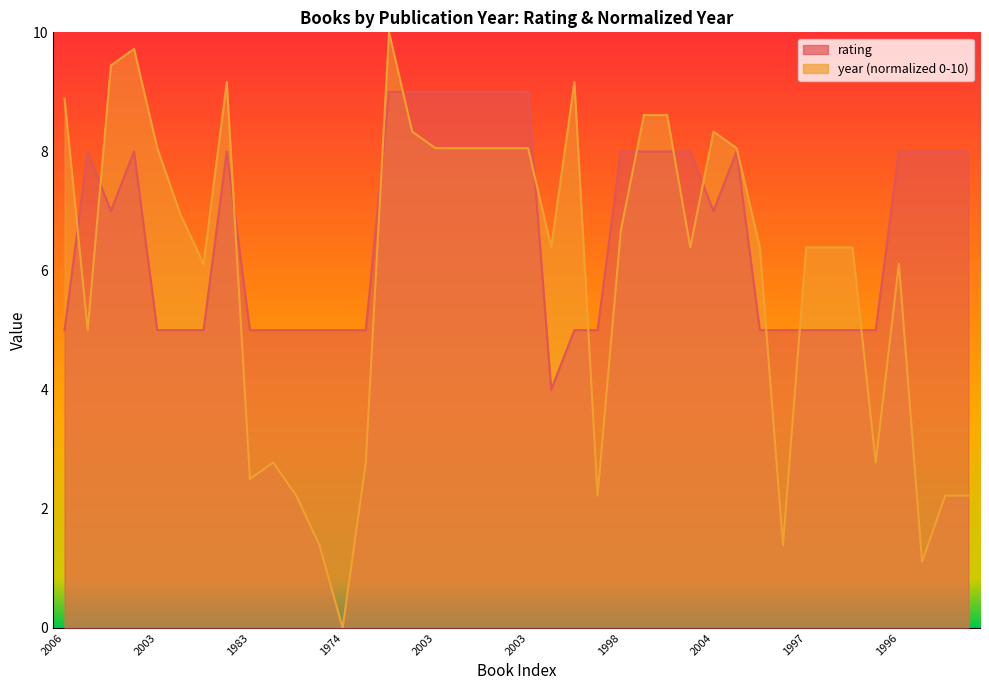

At which category does year reach its first local peak?

2009